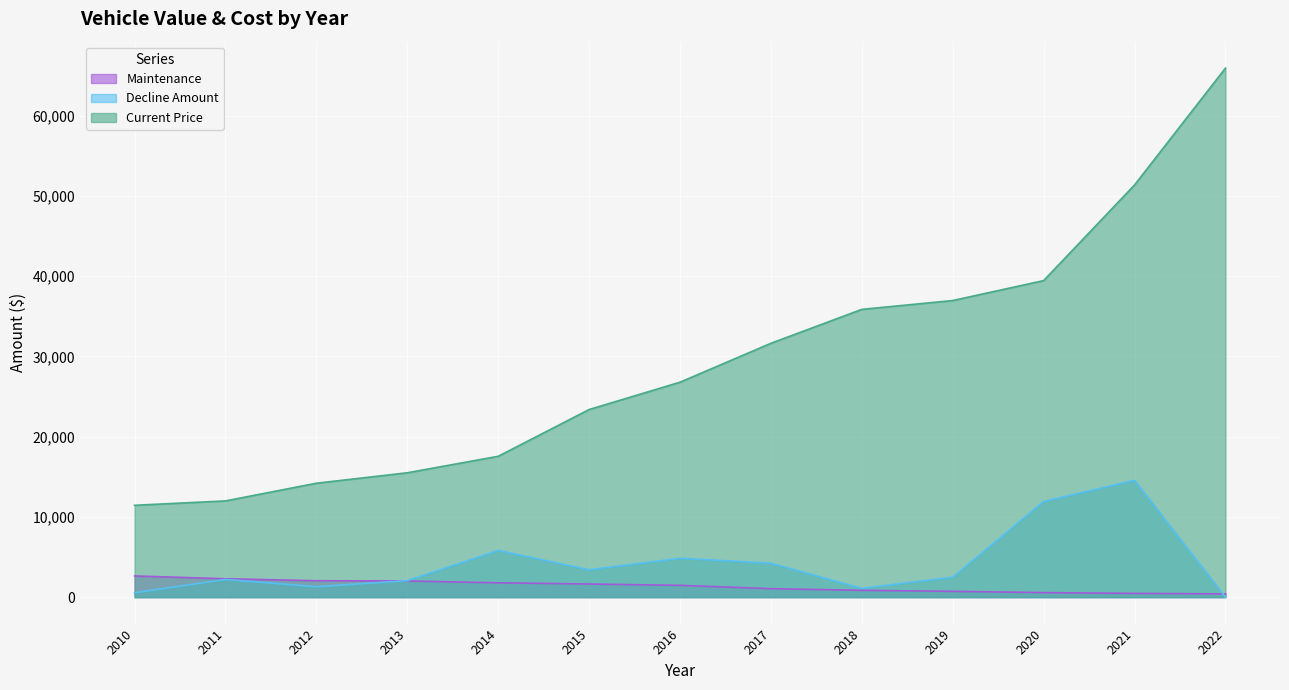

Reading left to right, what are all the values shown in this chart?

Maintenance: 2010=2643	2011=2290	2012=2046	2013=2017	2014=1789	2015=1636	2016=1471	2017=1056	2018=852	2019=722	2020=566	2021=468	2022=406
Decline Amount: 2010=545	2011=2207	2012=1299	2013=2056	2014=5826	2015=3409	2016=4847	2017=4229	2018=1101	2019=2484	2020=11920	2021=14561	2022=0
Current Price: 2010=11447	2011=11992	2012=14199	2013=15498	2014=17554	2015=23380	2016=26789	2017=31636	2018=35865	2019=36966	2020=39450	2021=51370	2022=65931